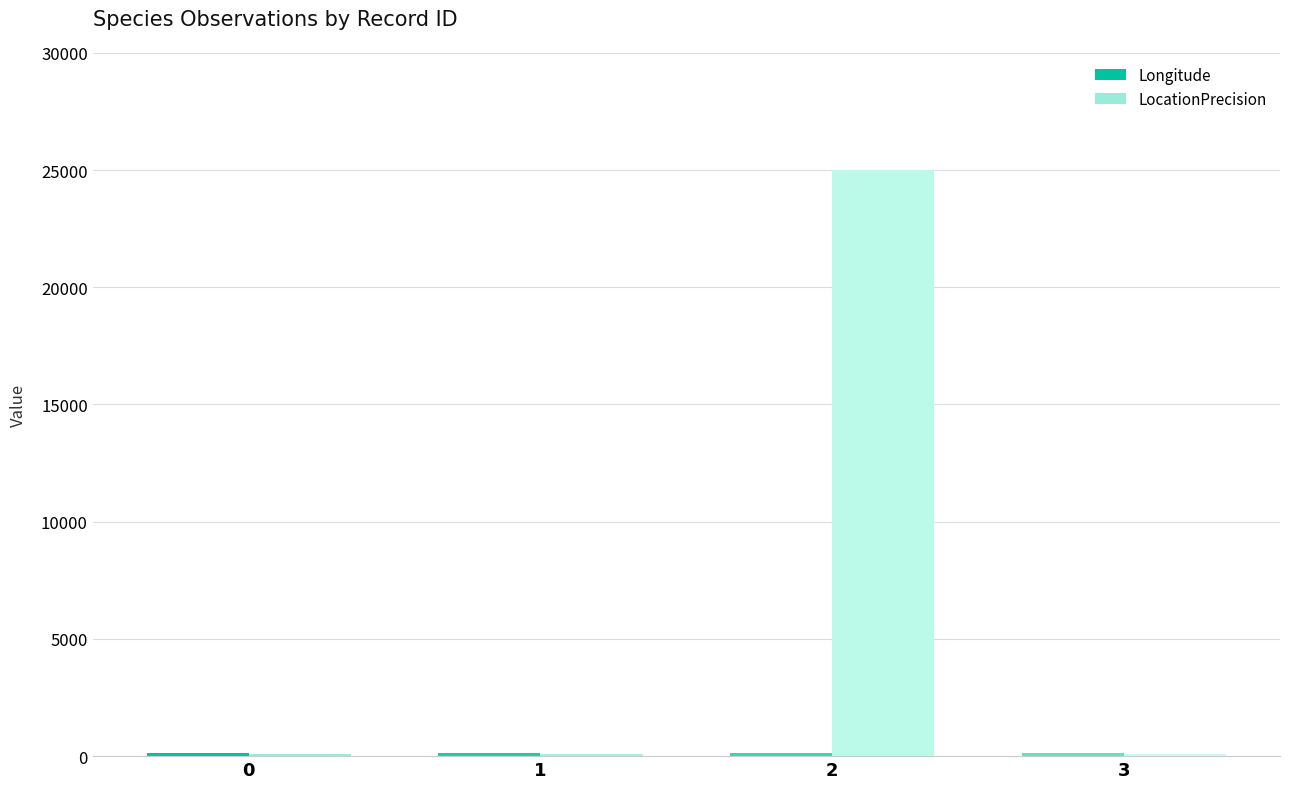

What is the difference between the maximum and minimum values in the LocationPrecision series?

24900.0